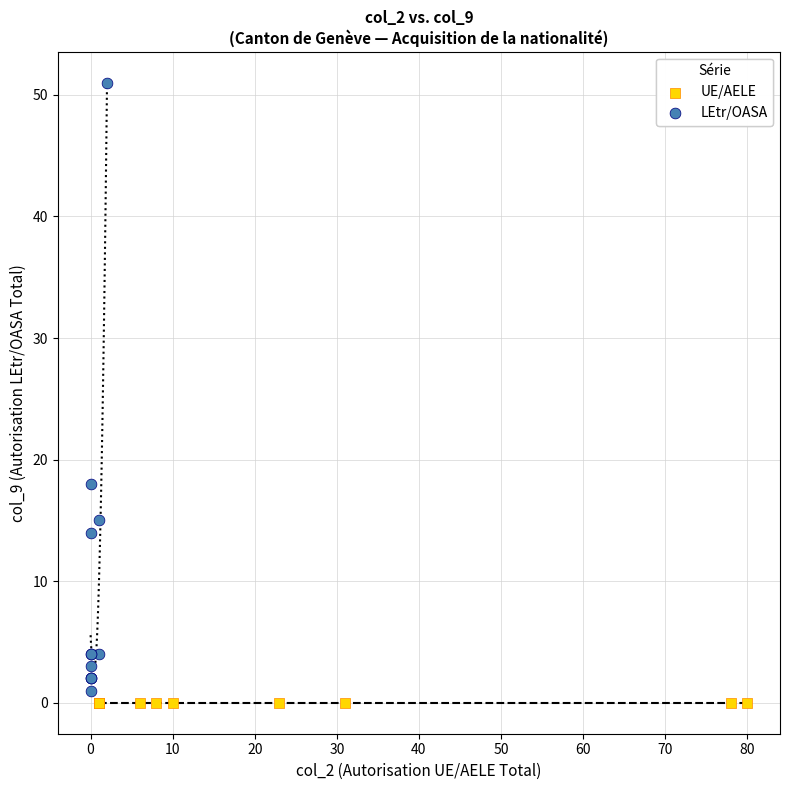

Which series contains the highest Y value?

LEtr/OASA